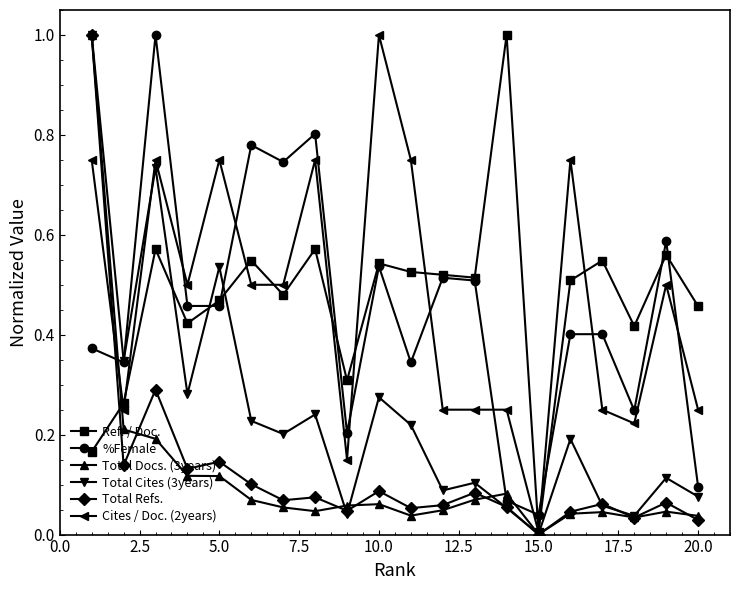

What is the highest value of the Ref. / Doc. series?

1.0